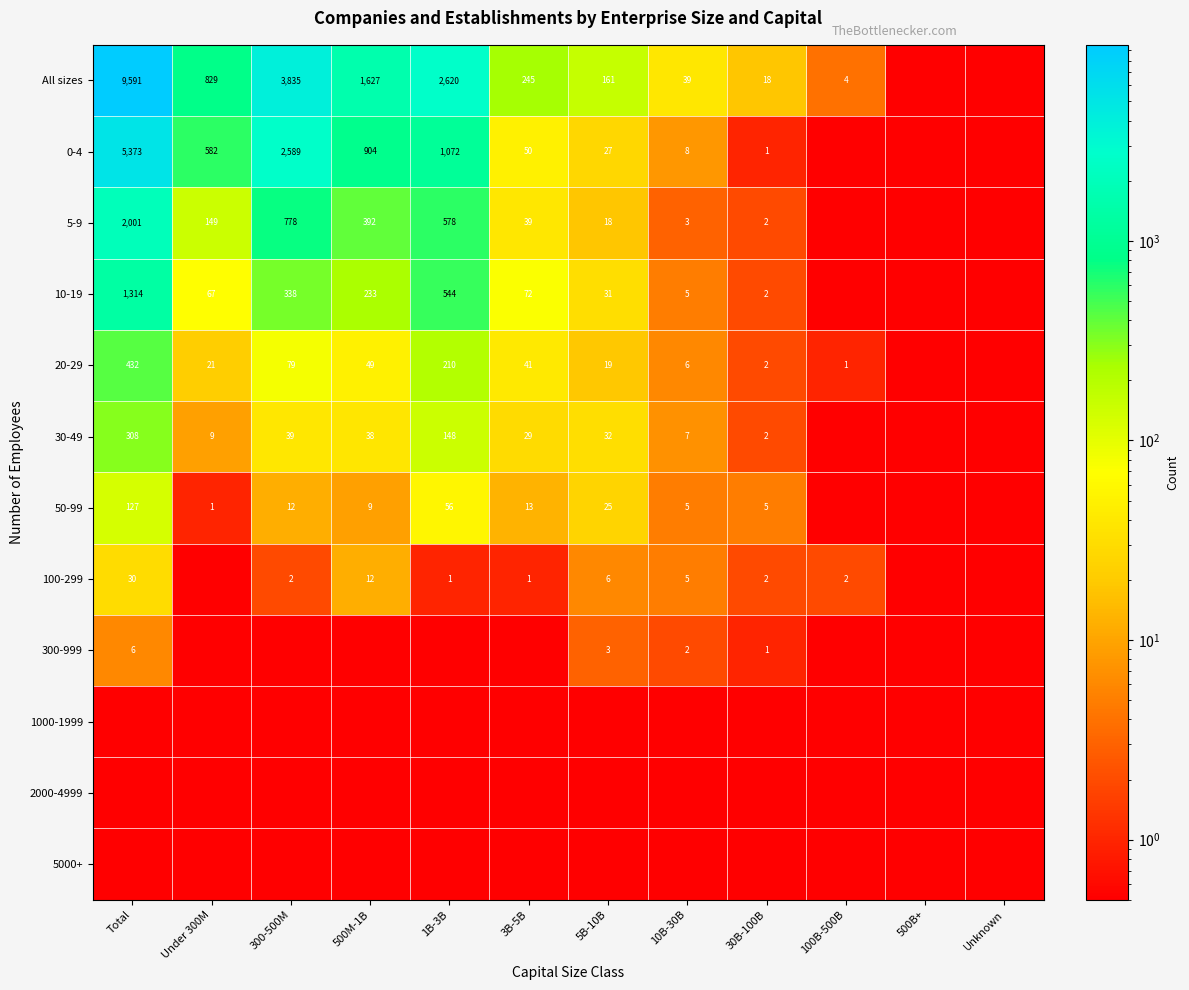

Is the value of 10-19 at 5B-10B greater than the value of All sizes at 1B-3B?

No